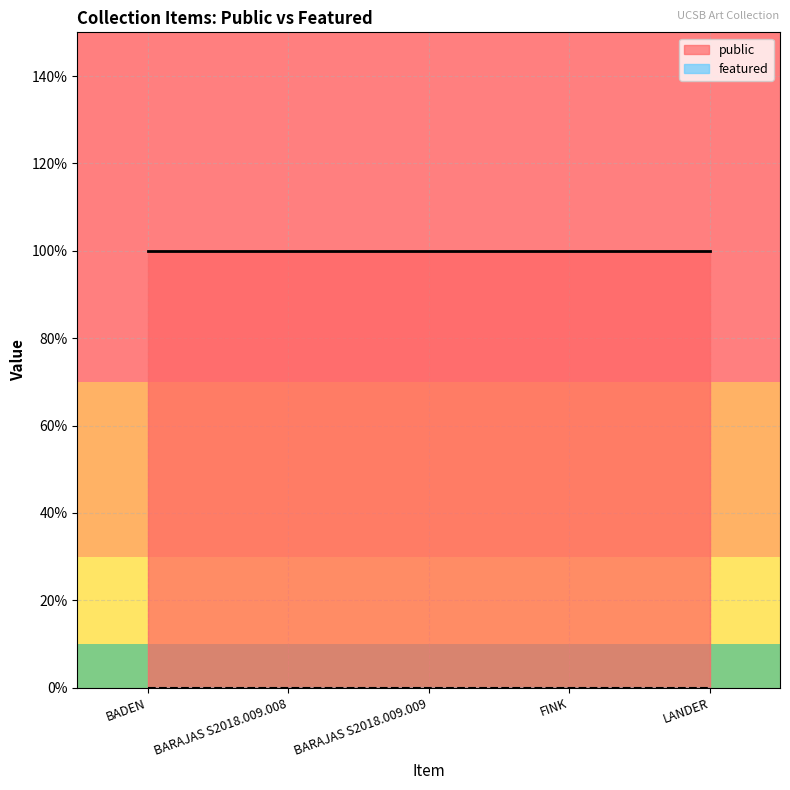

At how many categories does at least one series exceed 0?

5